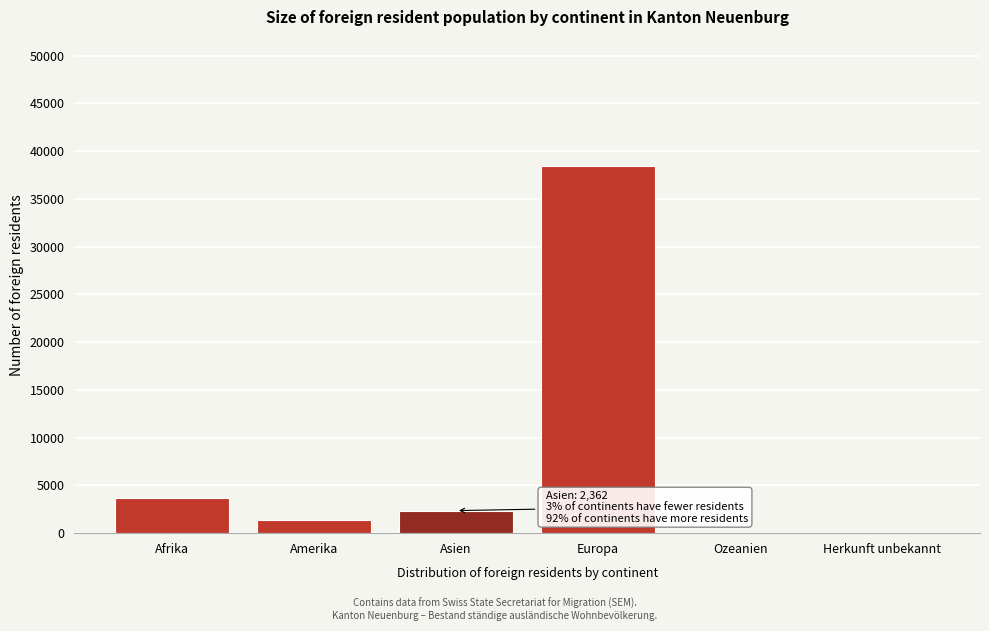

Is it true that the value at Asien is 4037?

False